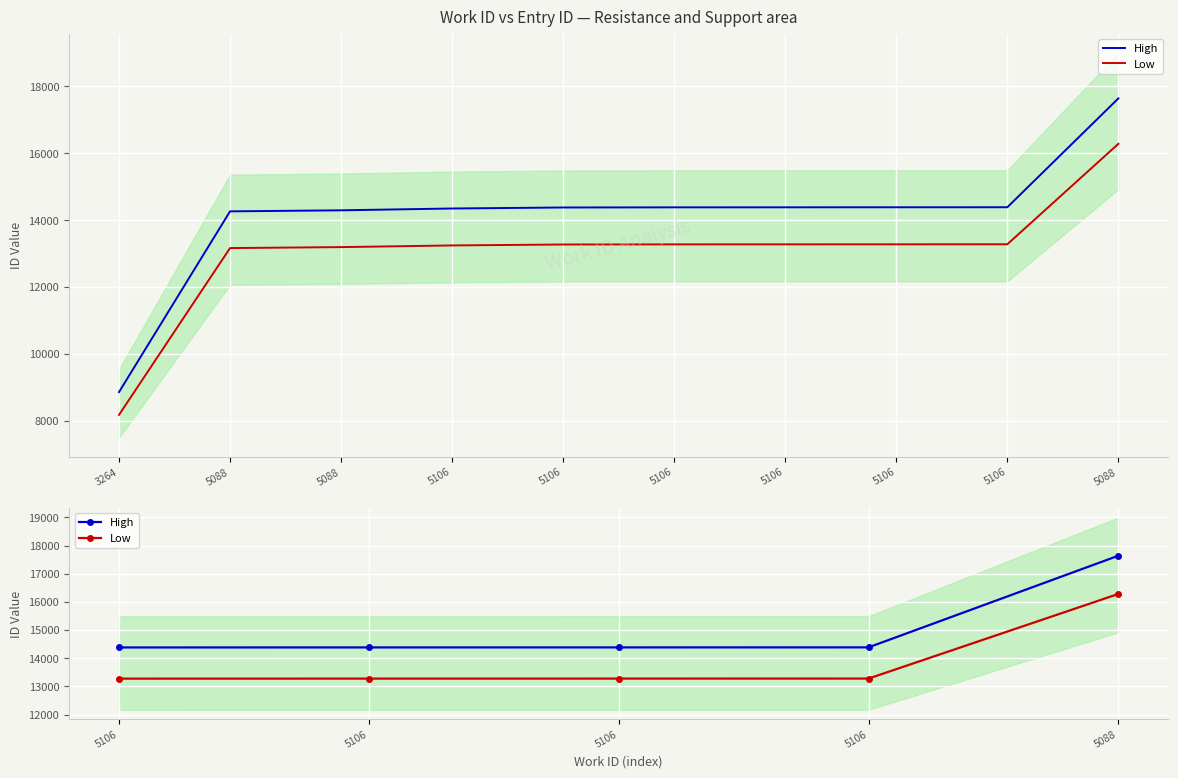

True or false: Low and High cross at least once.

False